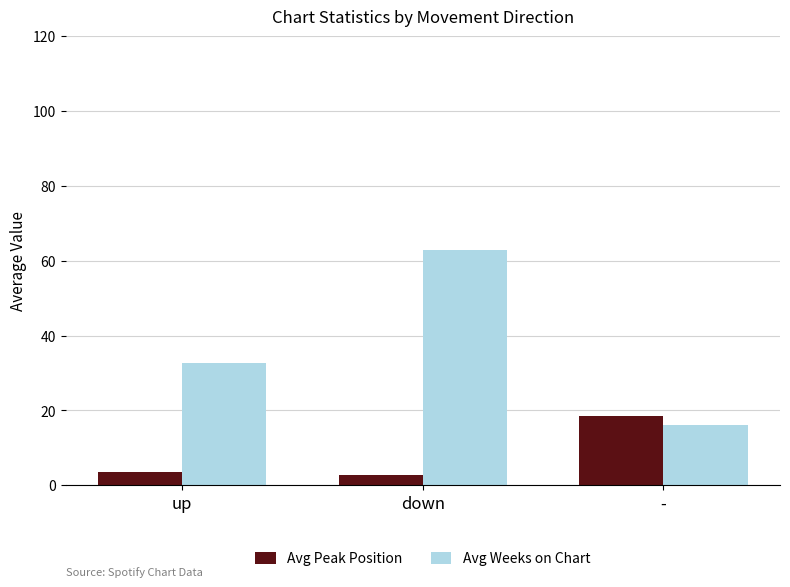

What is the value of the Avg Peak Position bar at the 1st from the left?

3.6